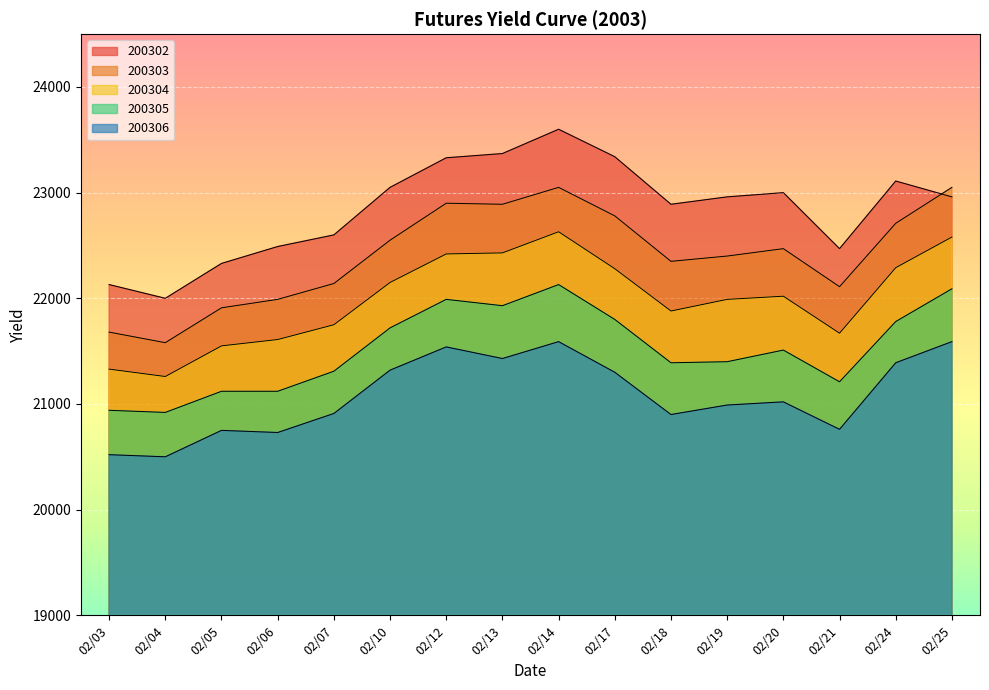

Which series has the widest spread of values?

200302